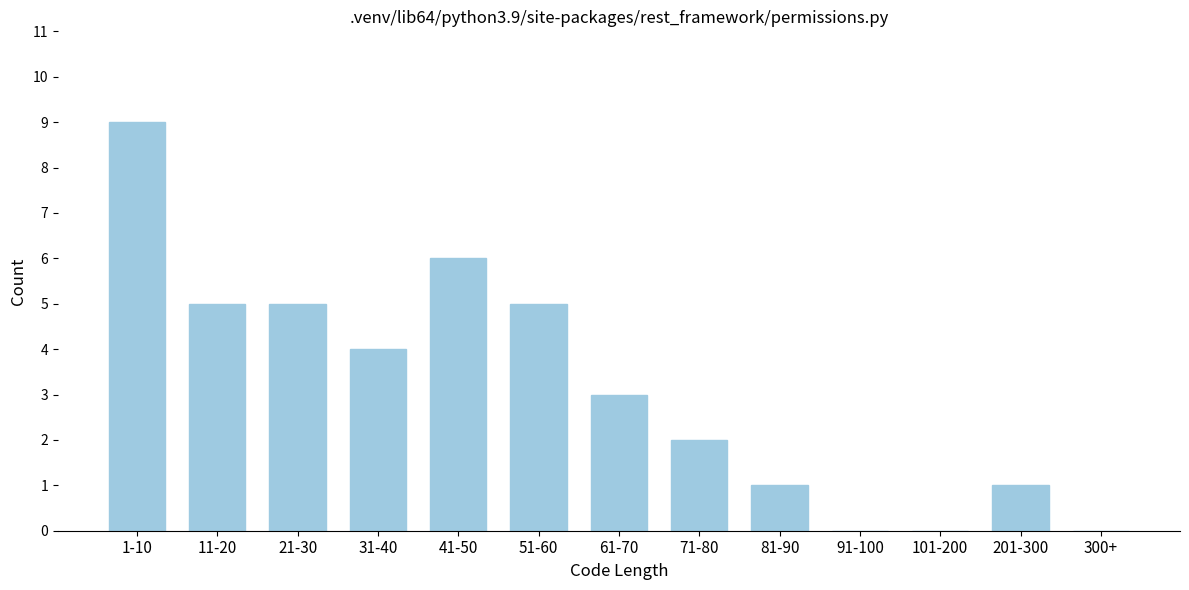

Reading left to right, list all the values displayed in this chart.

1-10=9	11-20=5	21-30=5	31-40=4	41-50=6	51-60=5	61-70=3	71-80=2	81-90=1	91-100=0	101-200=0	201-300=1	300+=0